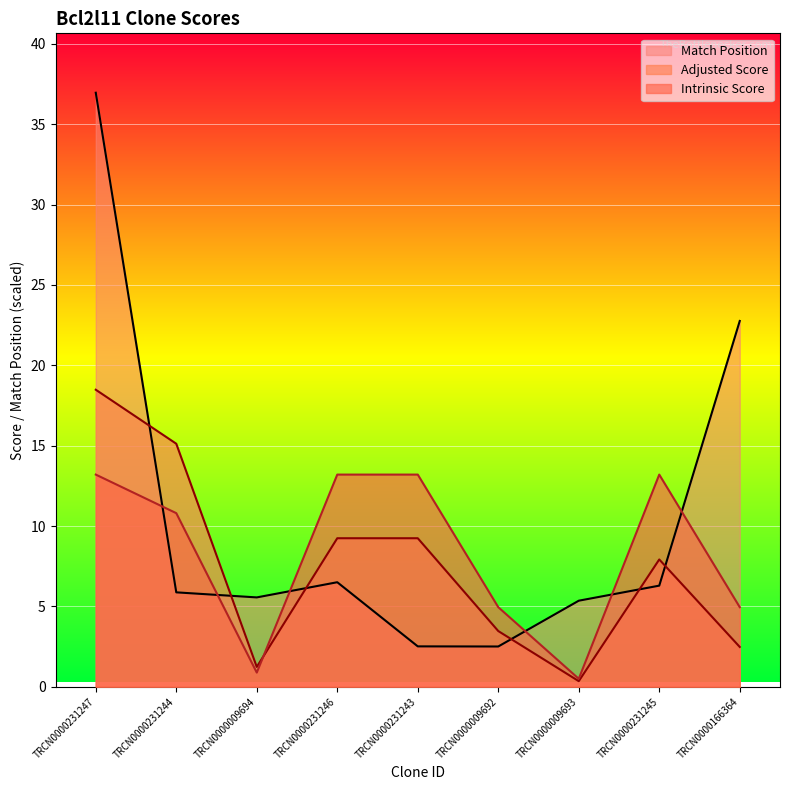

List the labels in order of Intrinsic Score value, smallest first.

TRCN0000009693, TRCN0000009694, TRCN0000009692, TRCN0000166364, TRCN0000231244, TRCN0000231247, TRCN0000231246, TRCN0000231243, TRCN0000231245